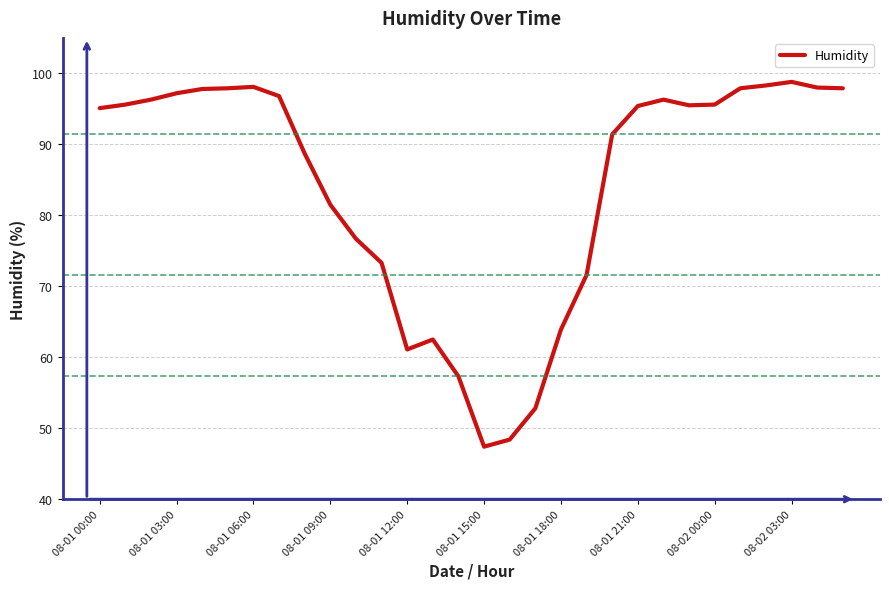

What is the greatest value displayed?

98.8